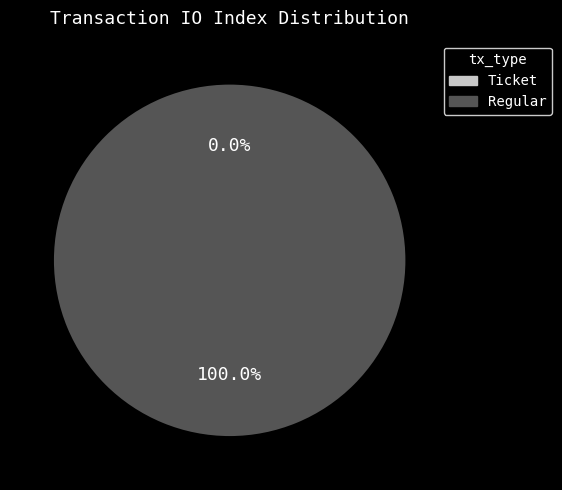

Which category has the biggest portion of the pie?

Regular (io_index=10)